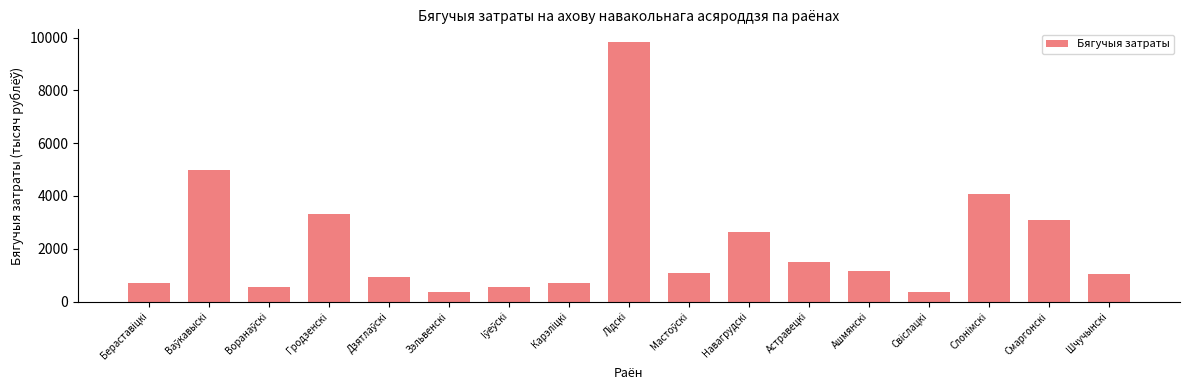

The value at Шчучынскi is 510.7. True or false?

False